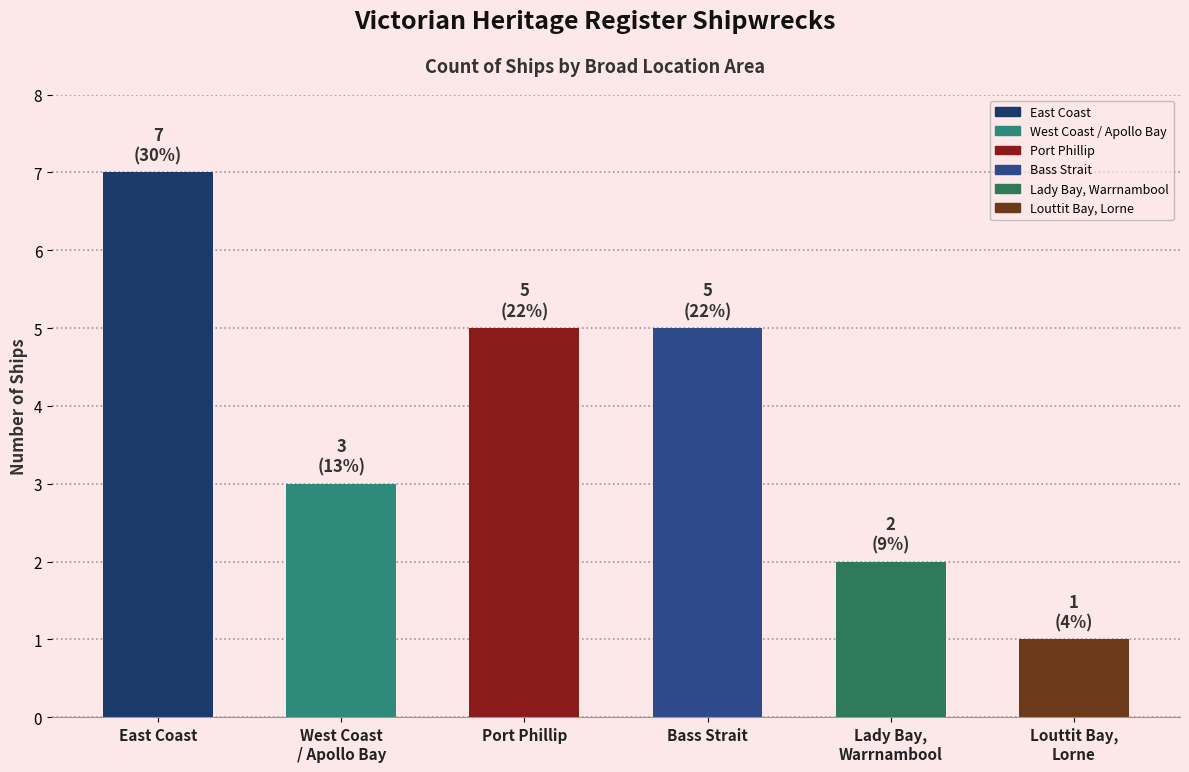

Read the value at Bass Strait.

5